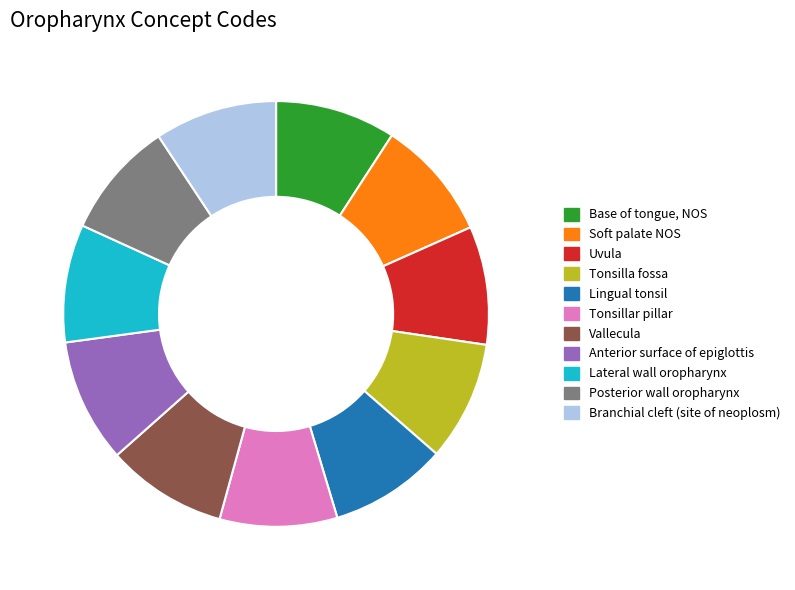

Does Base of tongue, NOS represent more than half of the total?

No